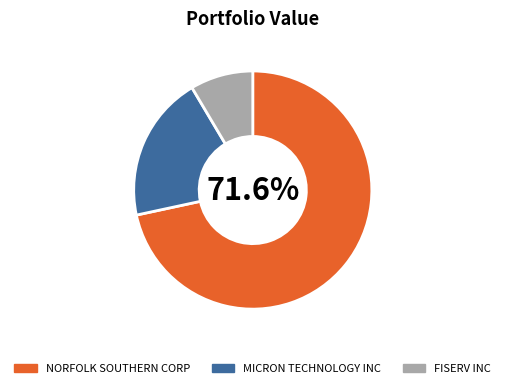

To the nearest percent, what percentage of the pie is NORFOLK SOUTHERN CORP?

72%